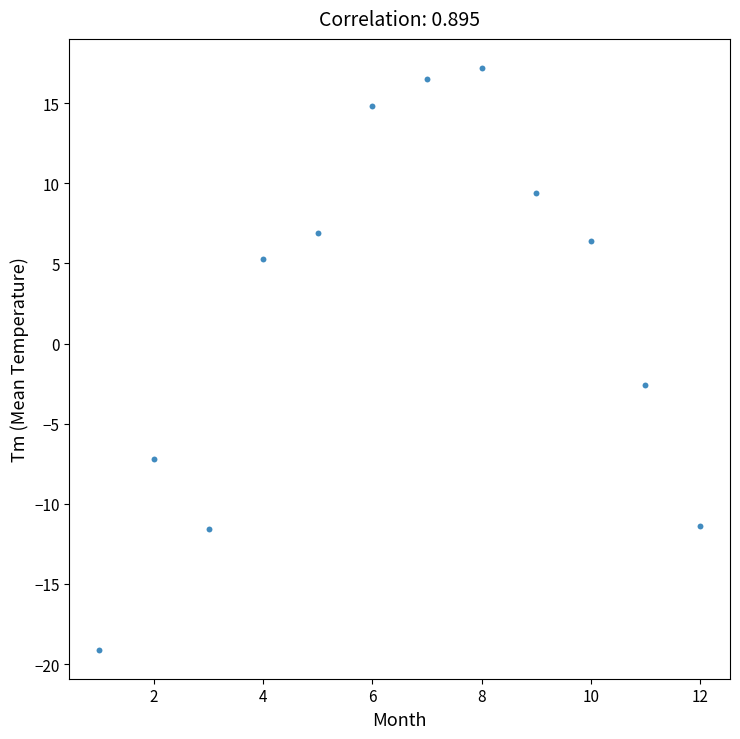

What Y value in the scatter plot is closest to 0?

-2.6